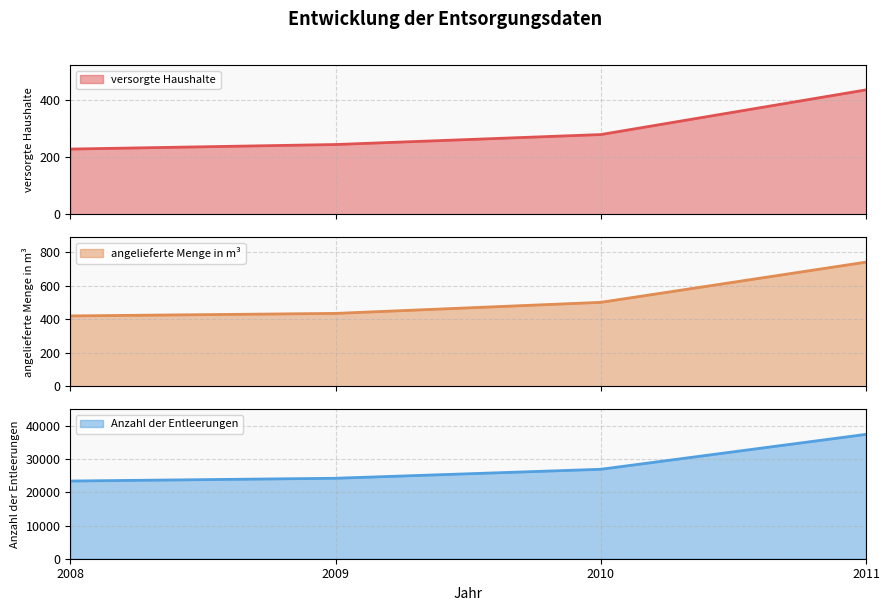

Reading right to left, transcribe all the data shown in this chart.

versorgte Haushalte: 437	280	245	229
angelieferte Menge in m³: 742	502	436	421
Anzahl der Entleerungen: 37457	26936	24232	23400